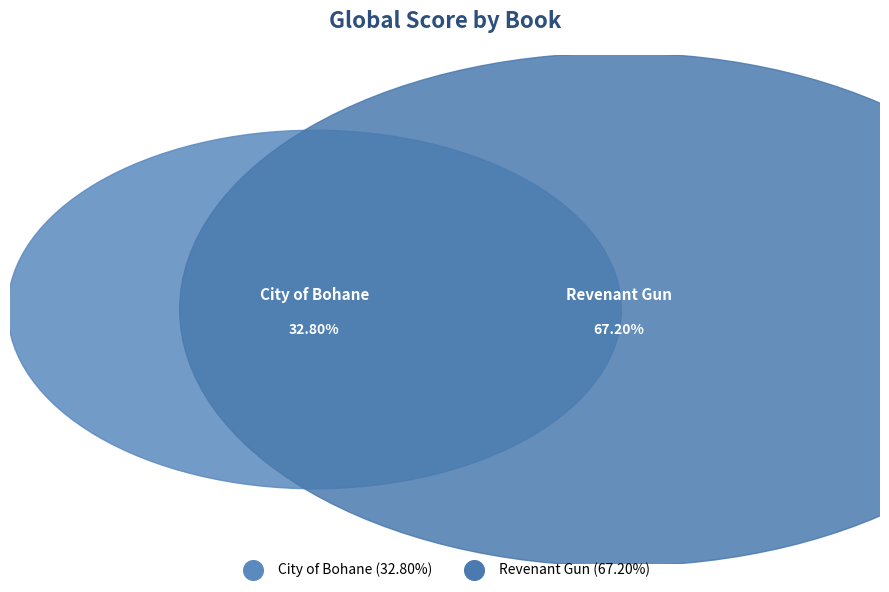

How many segments does this pie chart have?

2